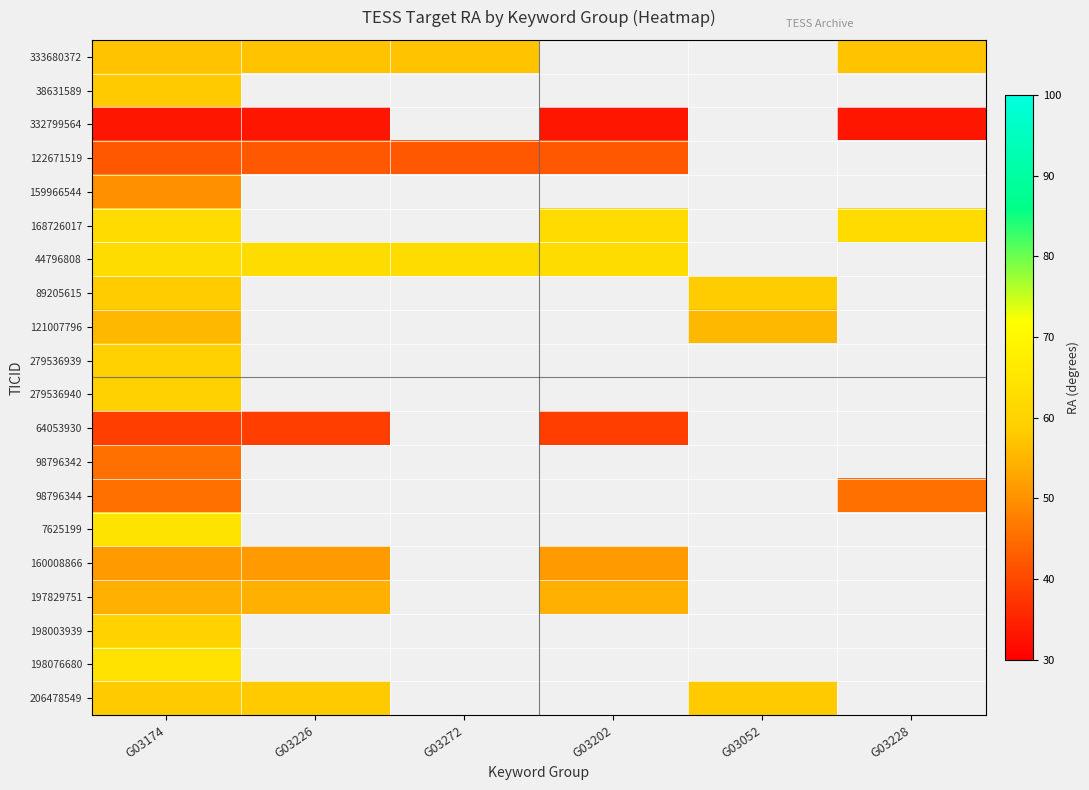

Between G03202 and G03174, which is larger?

G03174